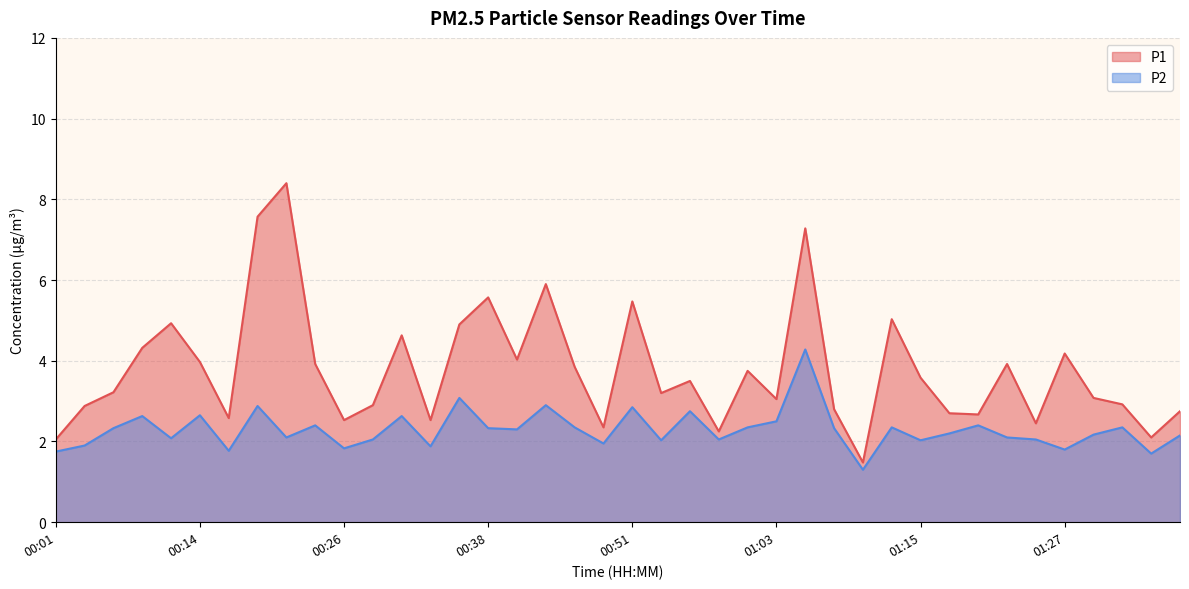

At which category is the sum across all series the highest?

01:05